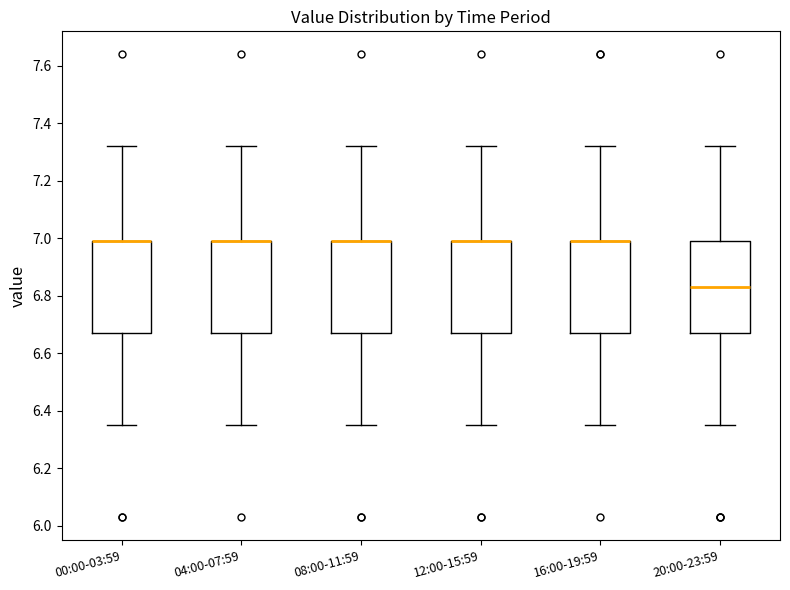

Where is the lower edge of the box for 00:00-03:59 on the y-axis? The values are not printed on the chart, so give them approximately, as read against the axis.

6.68